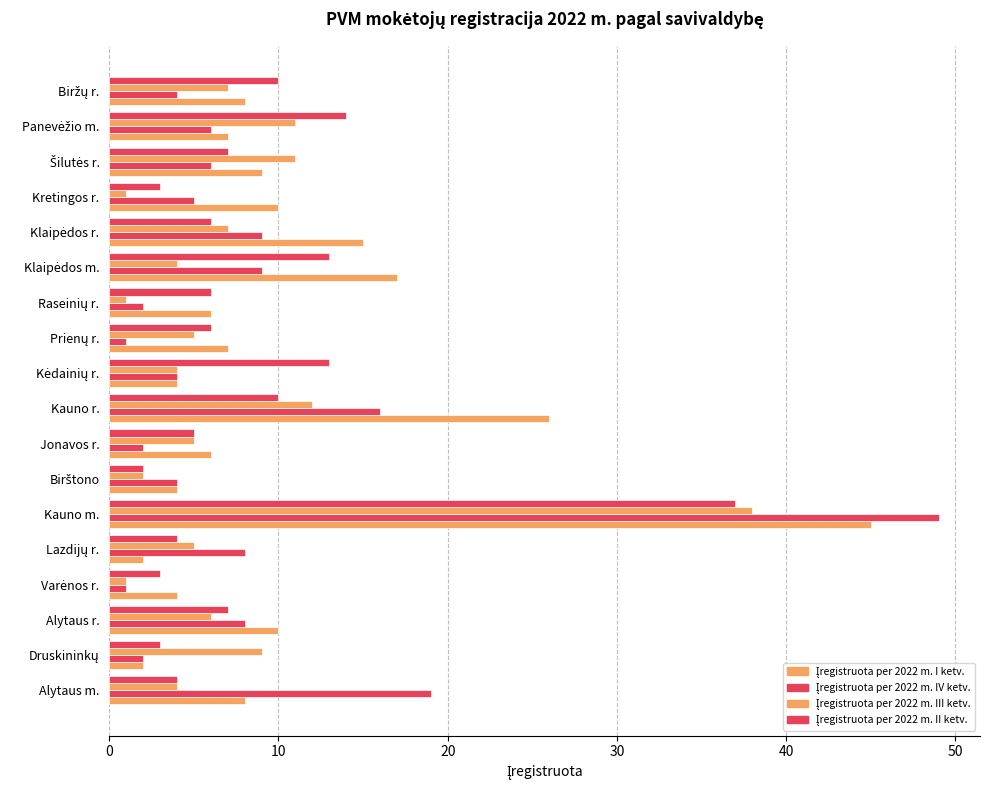

What is the value of the Įregistruota per 2022 m. IV ketv. bar at the 15th from the left?

5